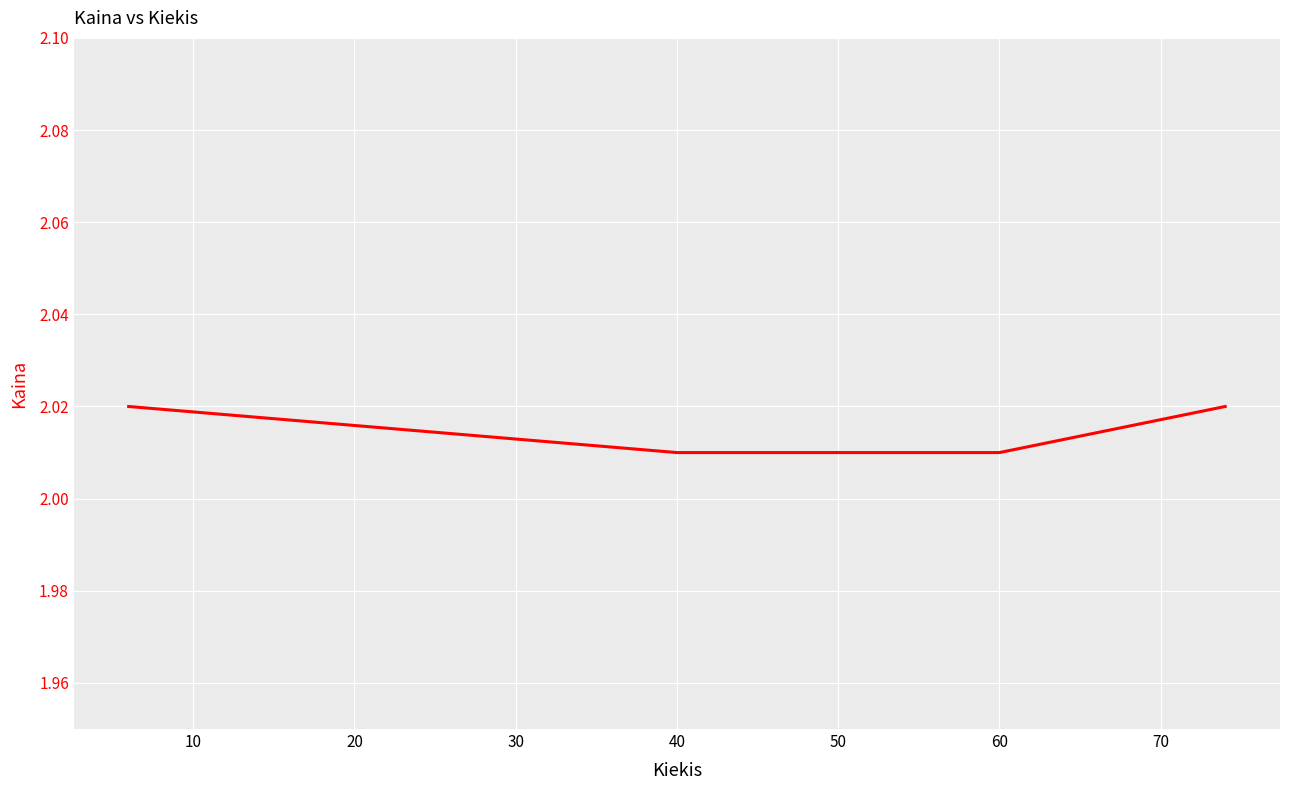

True or false: the data has more than 0 interior local peaks.

False